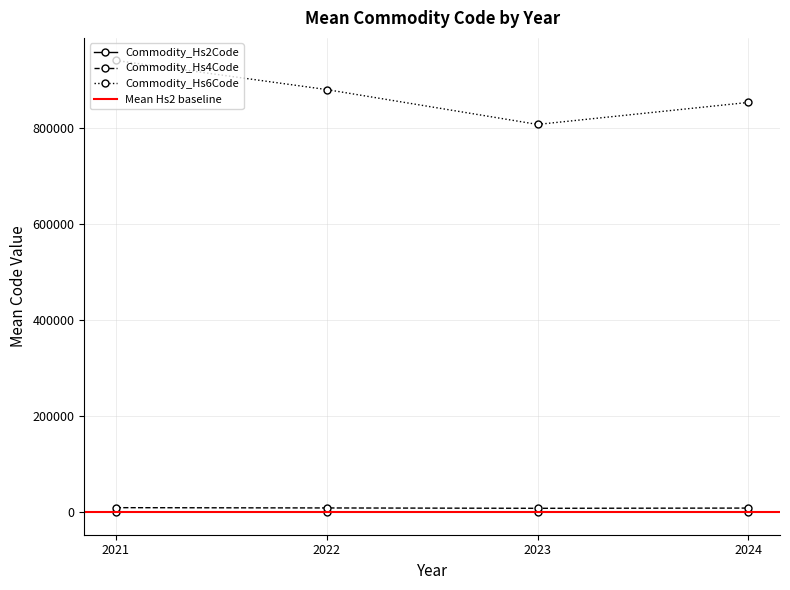

True or false: Commodity_Hs4Code and Commodity_Hs2Code intersect in this chart.

False